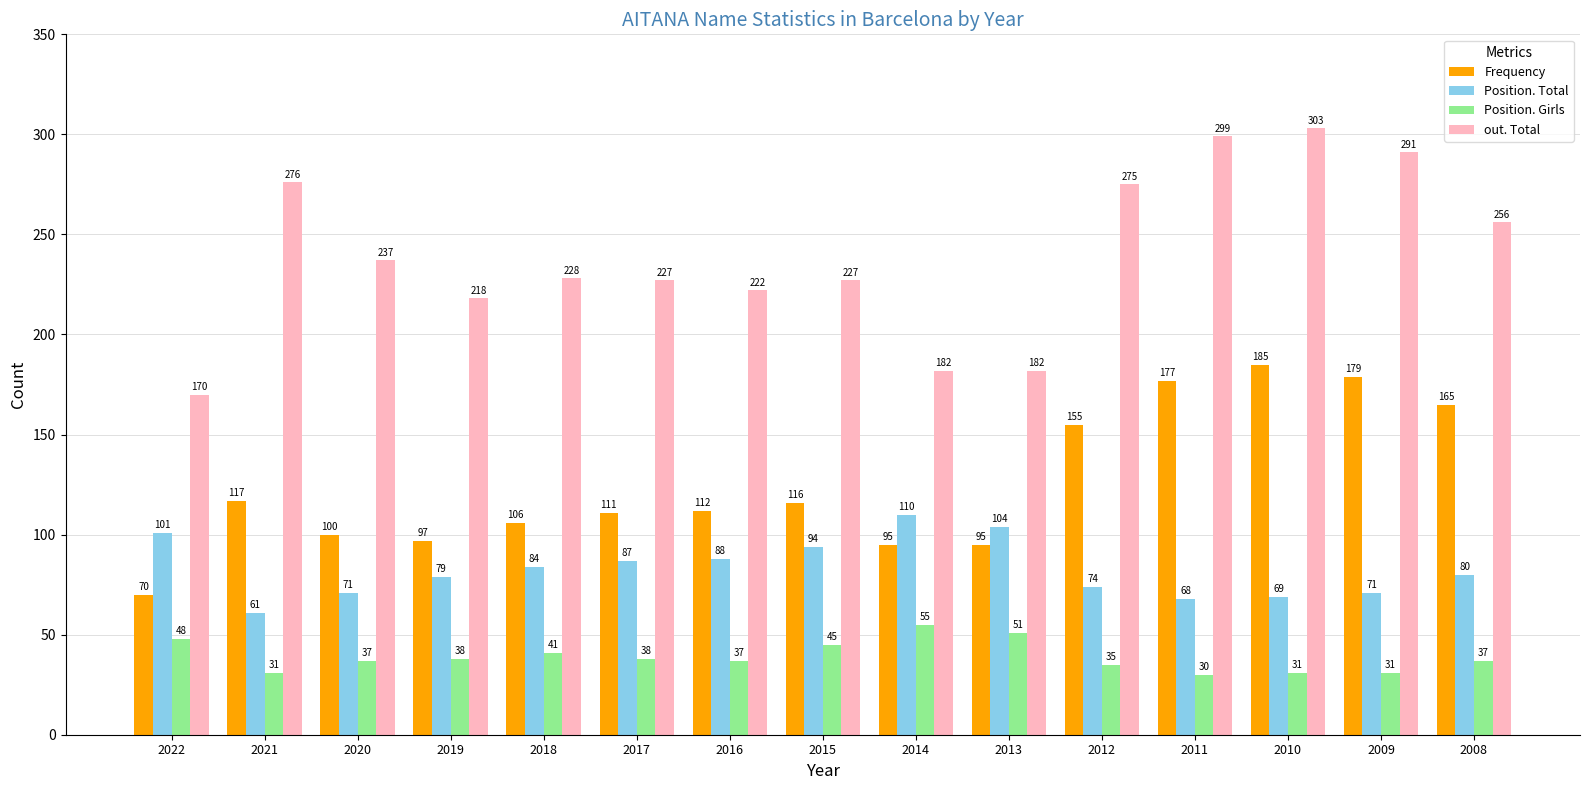

The value of out. Total at 2014 is 182. True or false?

True